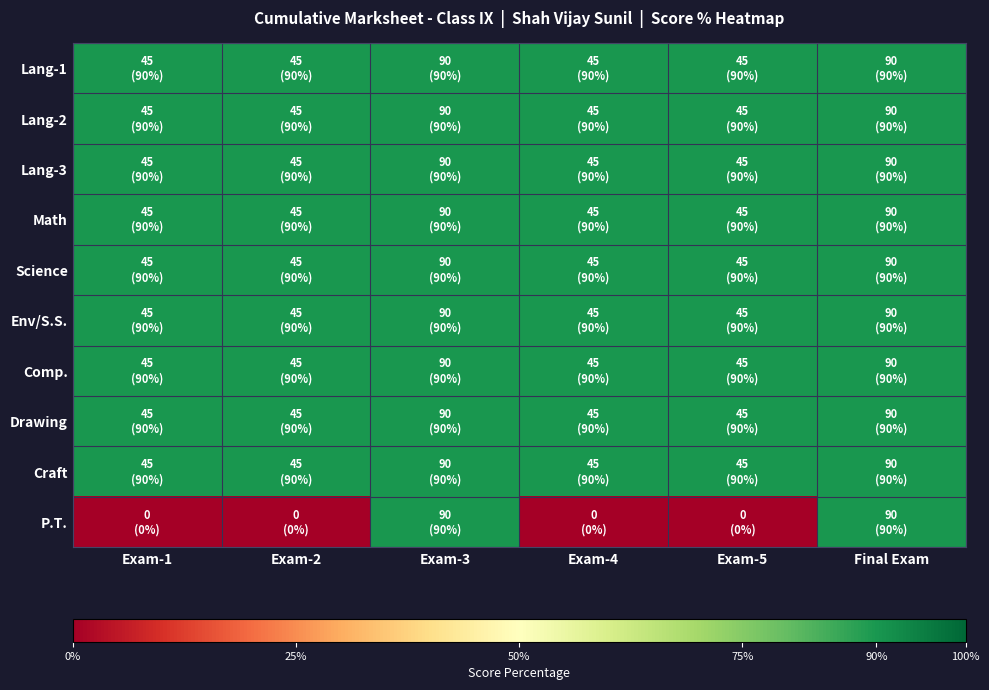

Which label corresponds to the smallest value in the chart?

Exam-1